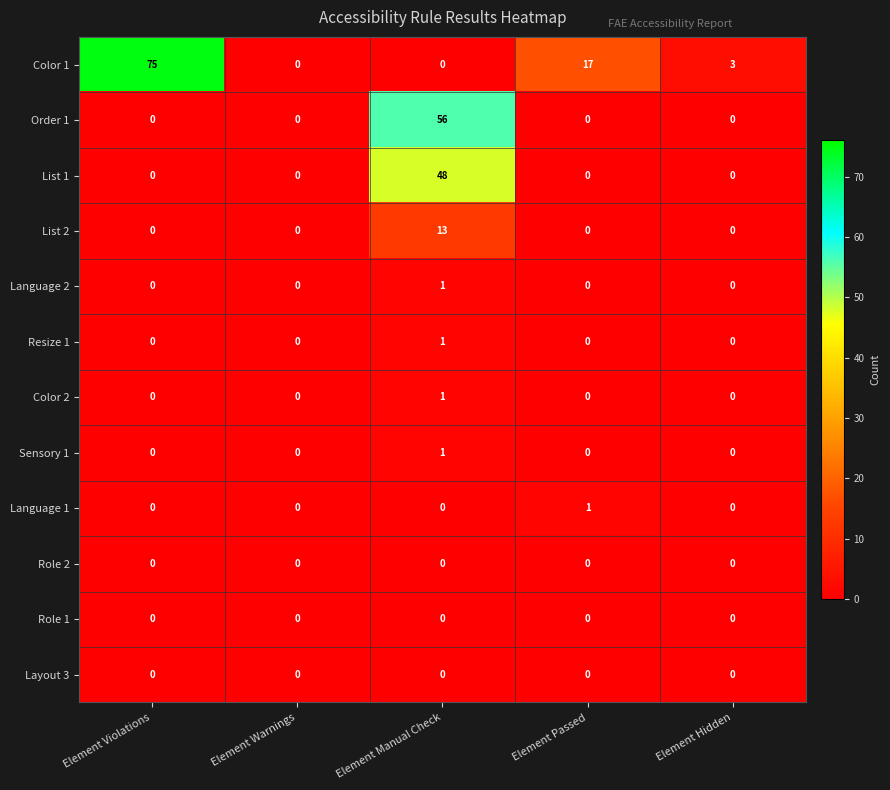

Which series has the widest spread of values?

Color 1